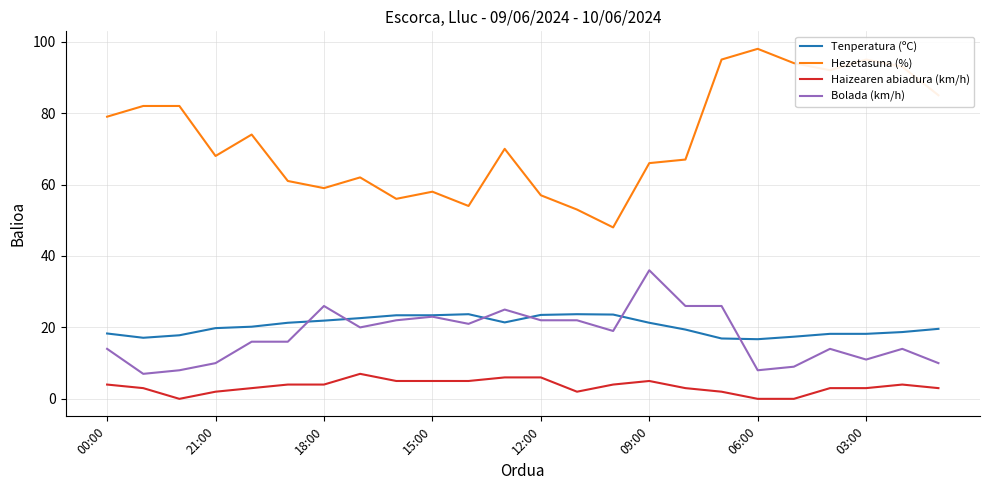

Count the number of data series in this chart.

4